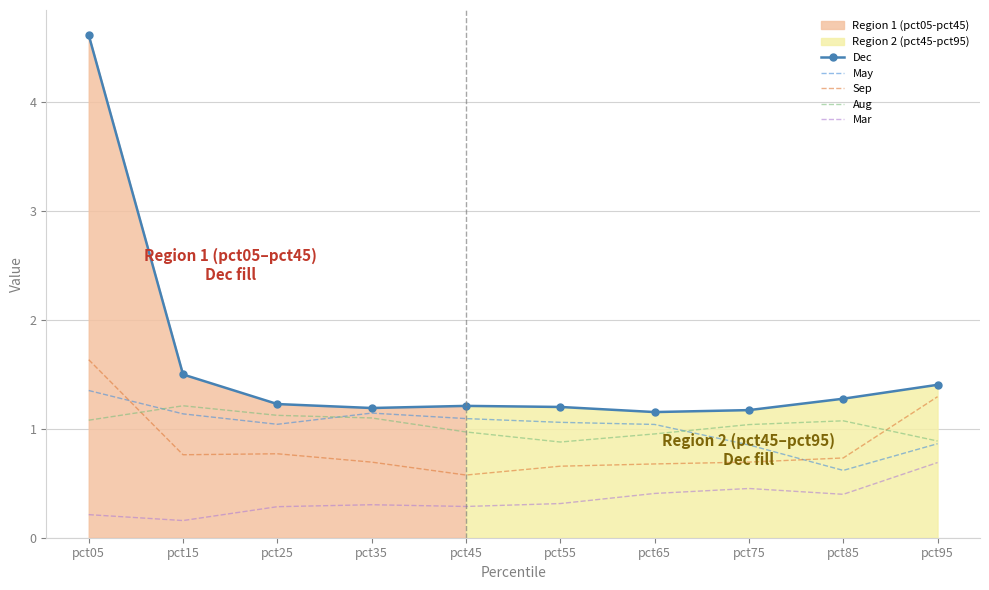

What is the difference between the highest and lowest values at pct25?

0.9